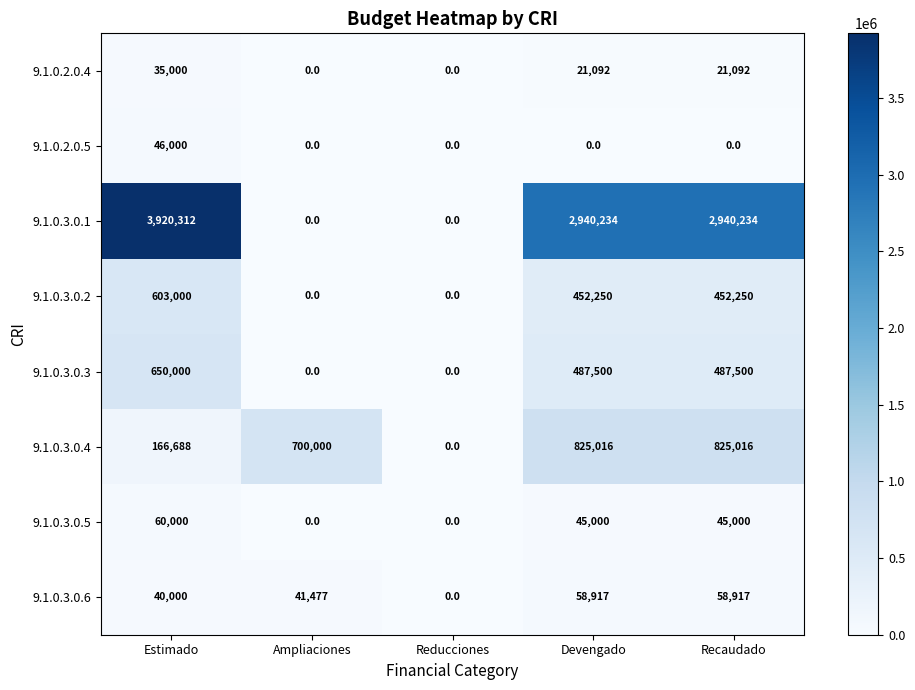

What is the sum of all 9.1.0.3.0.5 values?

150000